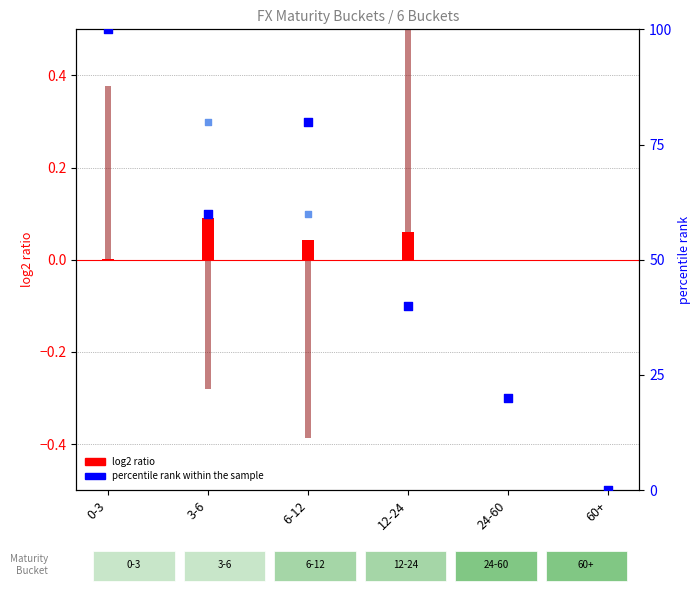

Which series reaches the maximum Y coordinate?

percentile rank within the sample